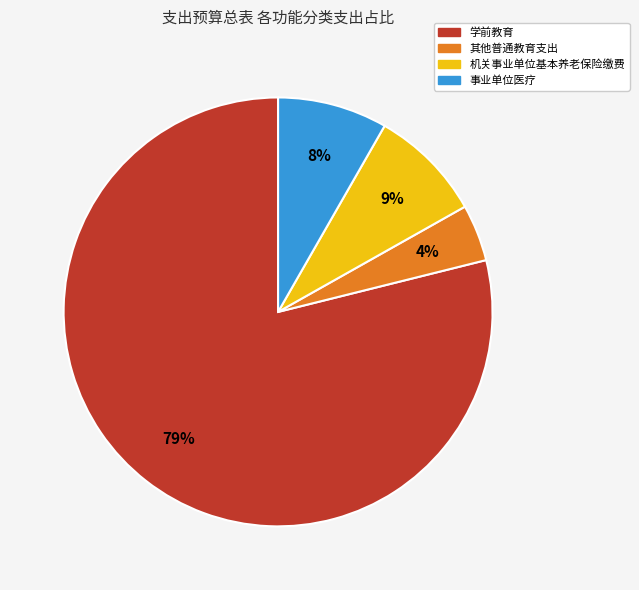

To the nearest percent, what is the average slice percentage?

25%